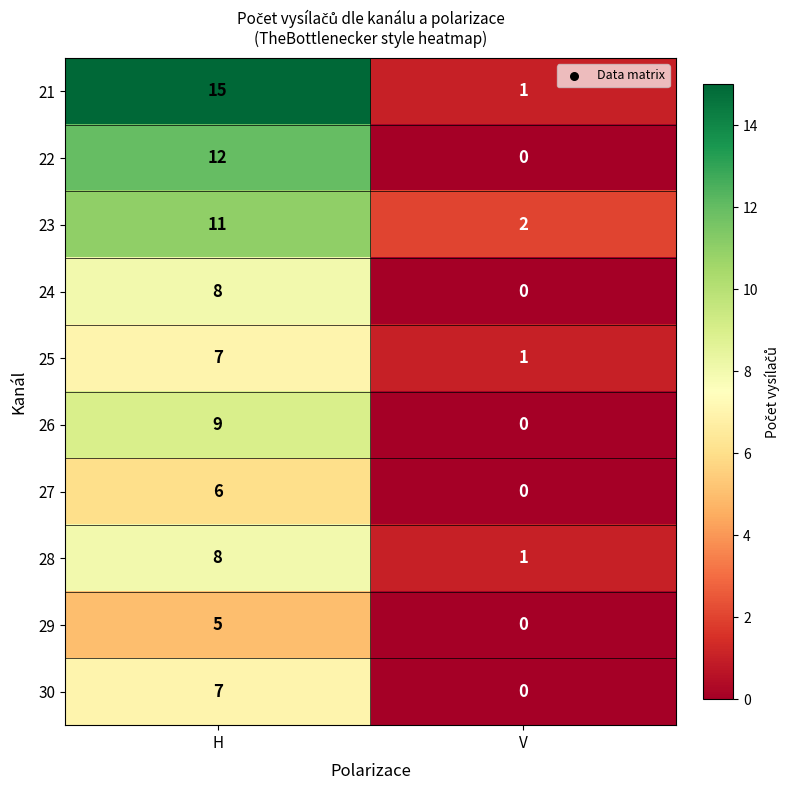

Which label corresponds to the largest value in the chart?

H